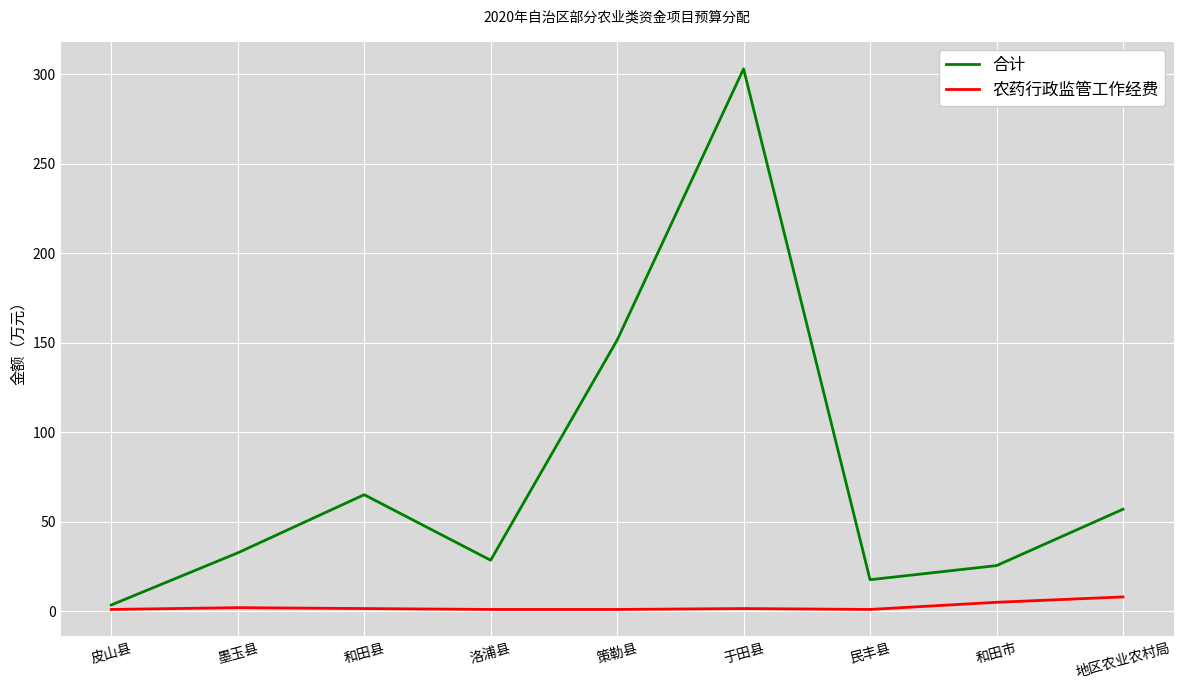

What is the minimum value shown in the chart?

1.0